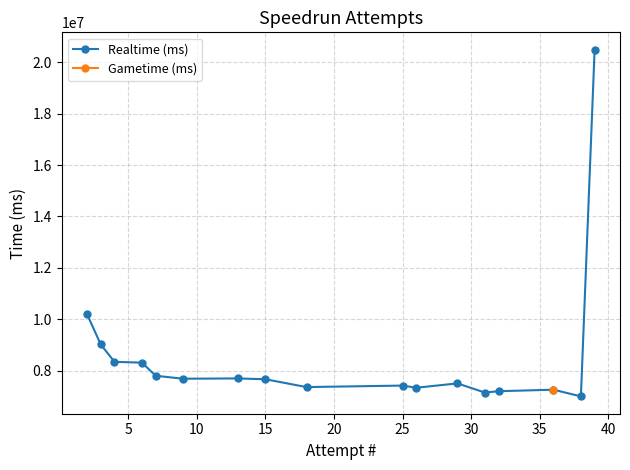

What is the maximum value shown in the chart?

20490318